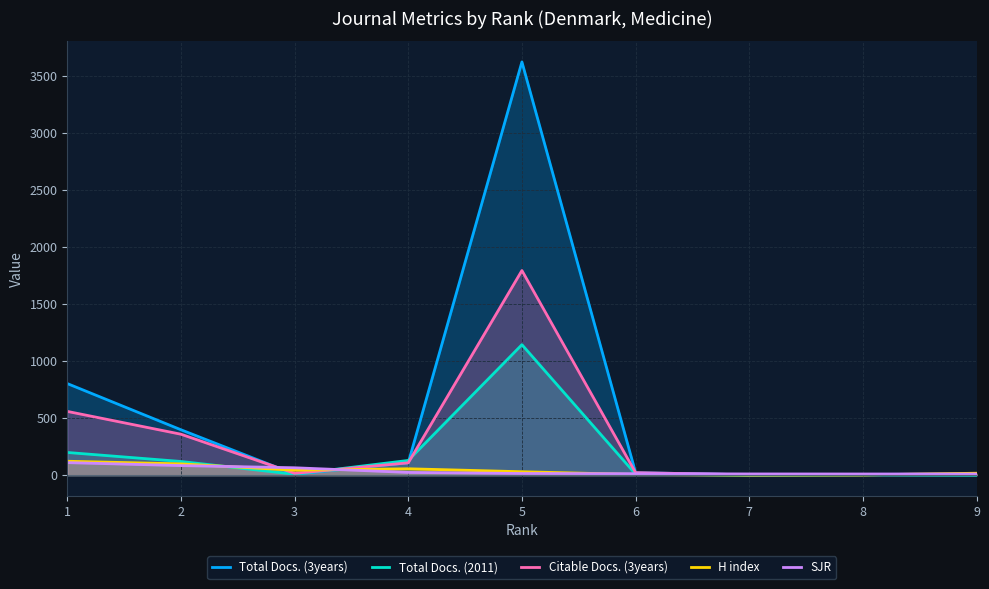

At which category is the sum across all series the highest?

5